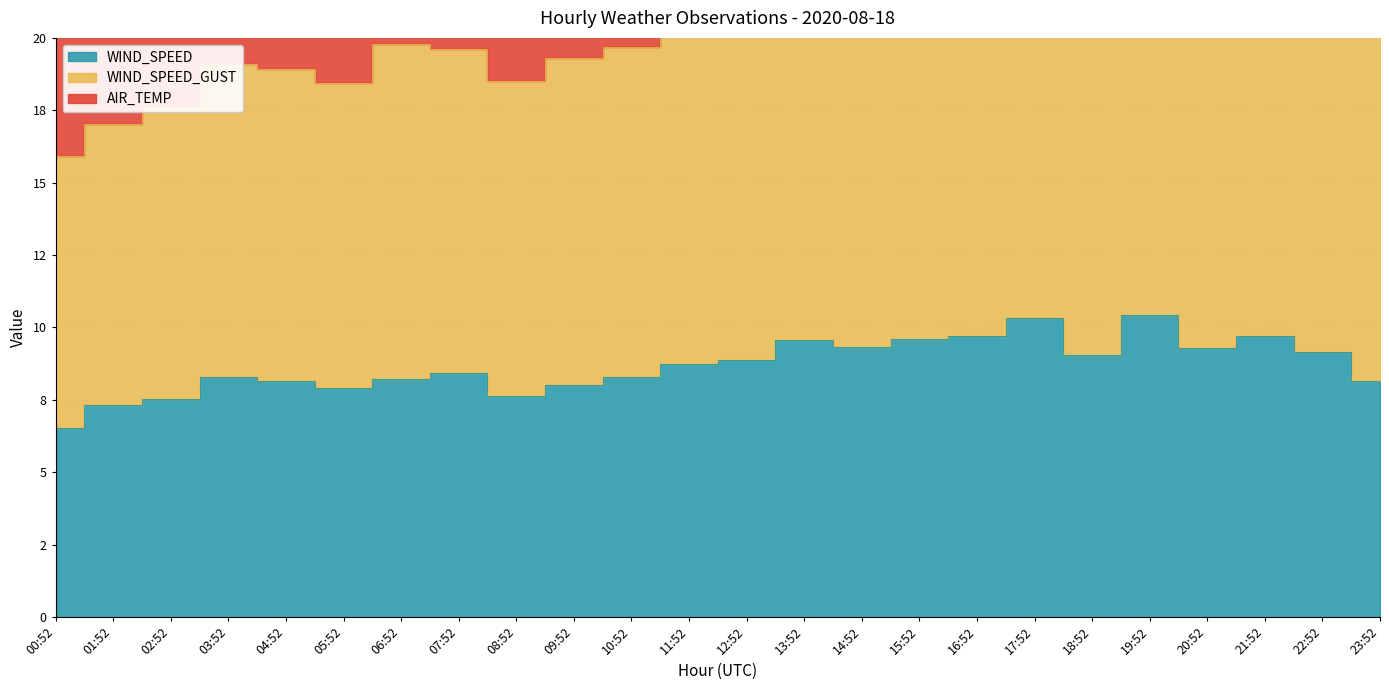

At which label does WIND_SPEED_GUST reach its minimum?

00:52